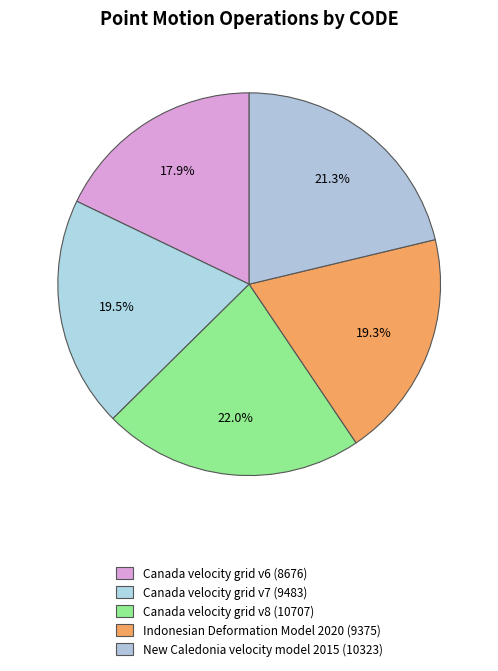

Is it true that Canada velocity grid v7 is 8% of the pie?

False